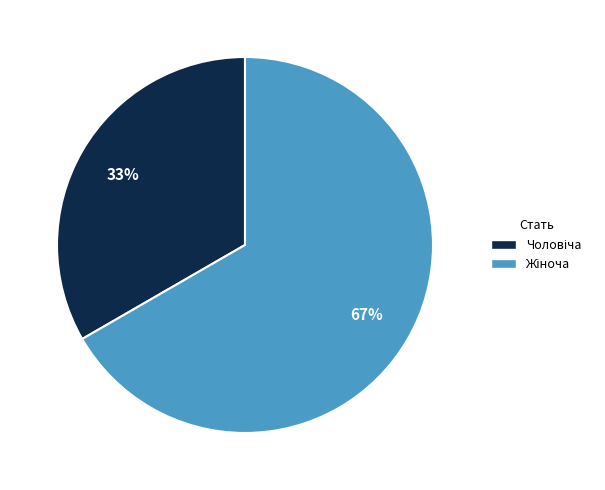

To the nearest percent, what is the average slice percentage?

50%